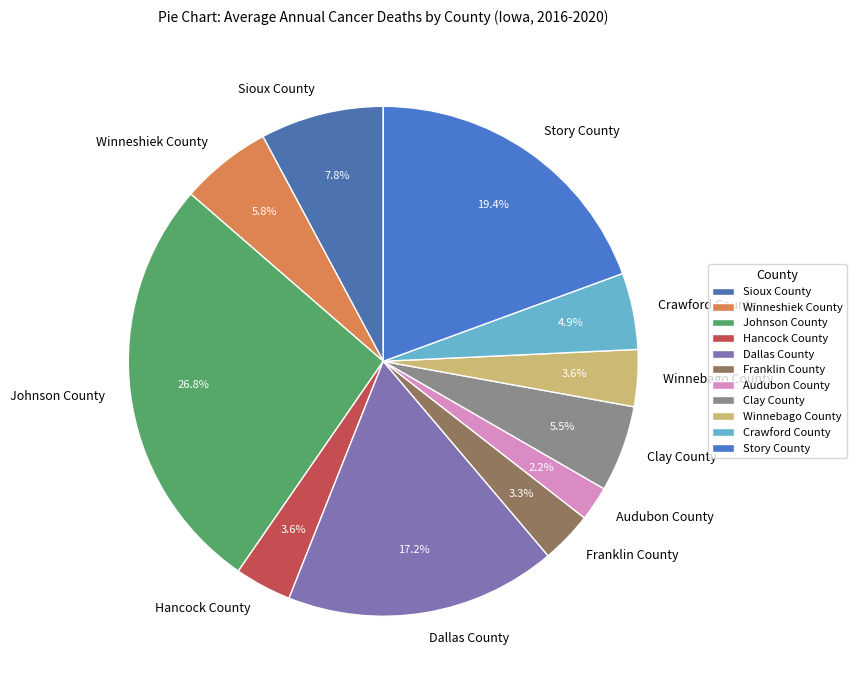

To the nearest percent, what portion does Dallas County represent?

17%